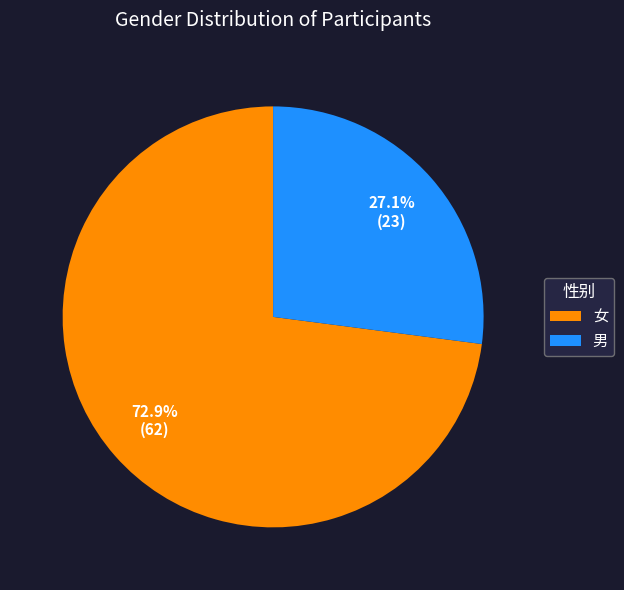

To the nearest percent, what is the difference between the 男 and 女 slice percentages?

46%